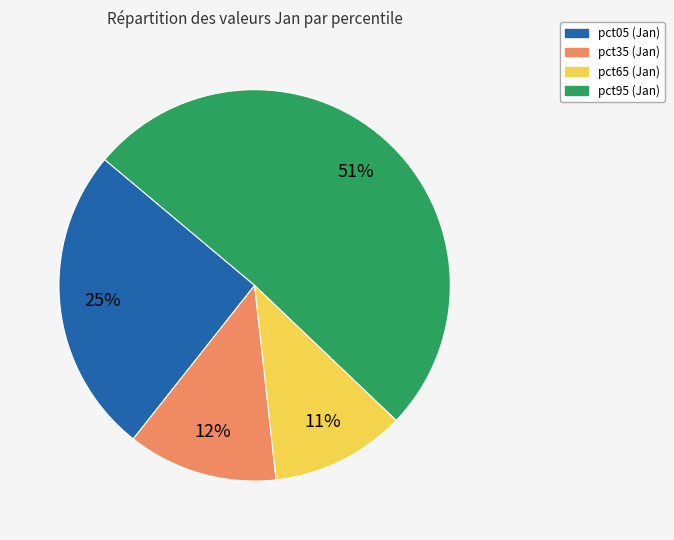

Does any single category account for the majority?

Yes